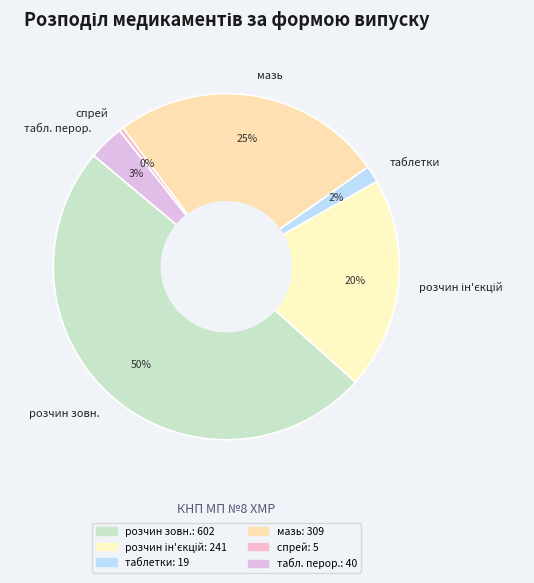

To the nearest percent, what is the difference between the мазь and спрей slice percentages?

25%